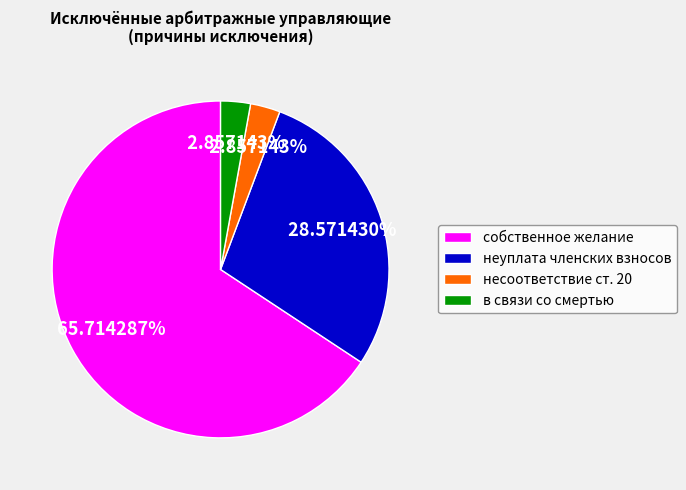

To the nearest percent, what is the average slice percentage?

25%